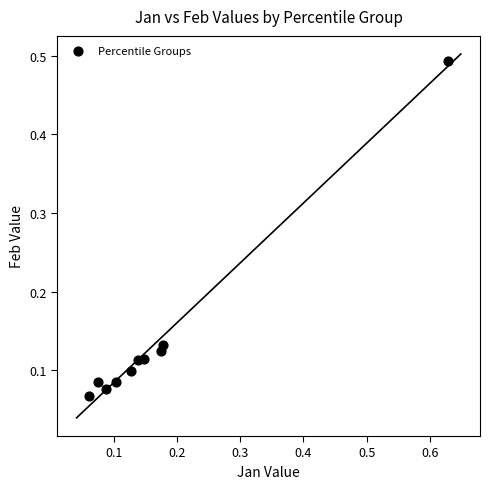

What is the range of Y values (max minus min)?

0.4